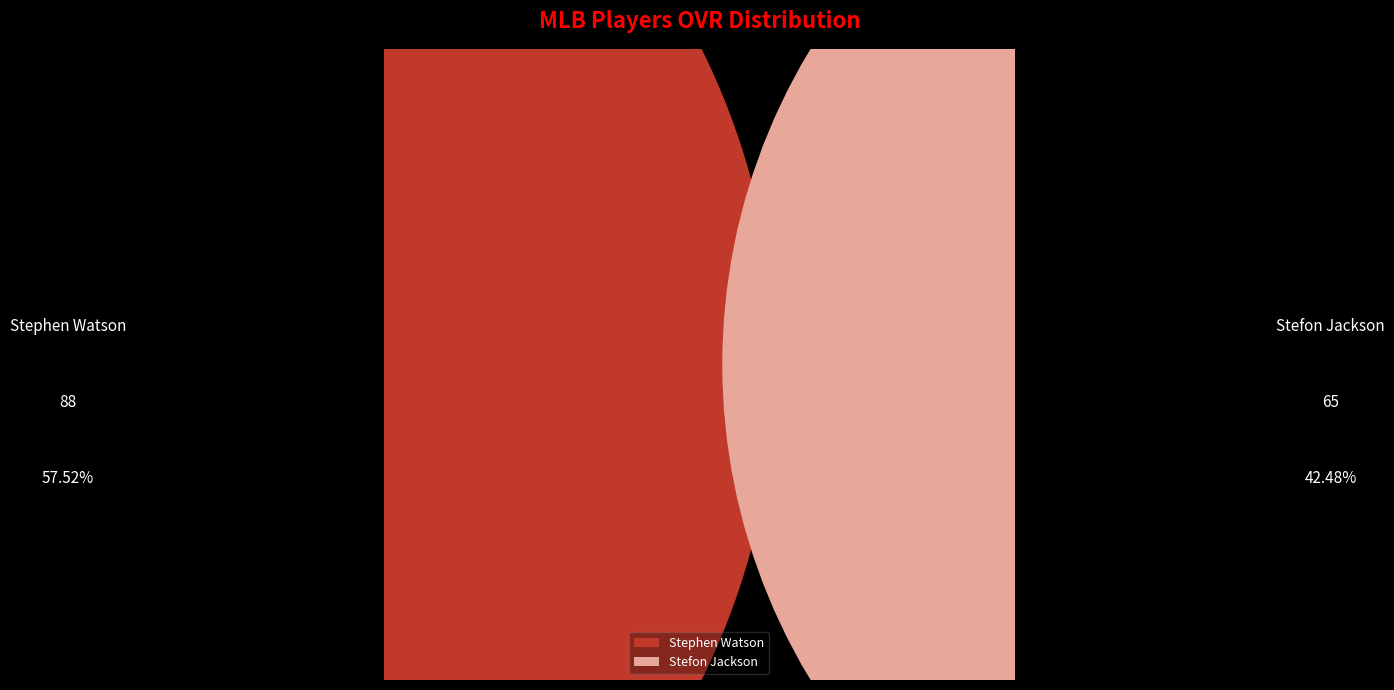

To the nearest percent, what is the combined percentage of Stefon Jackson and Stephen Watson?

100%